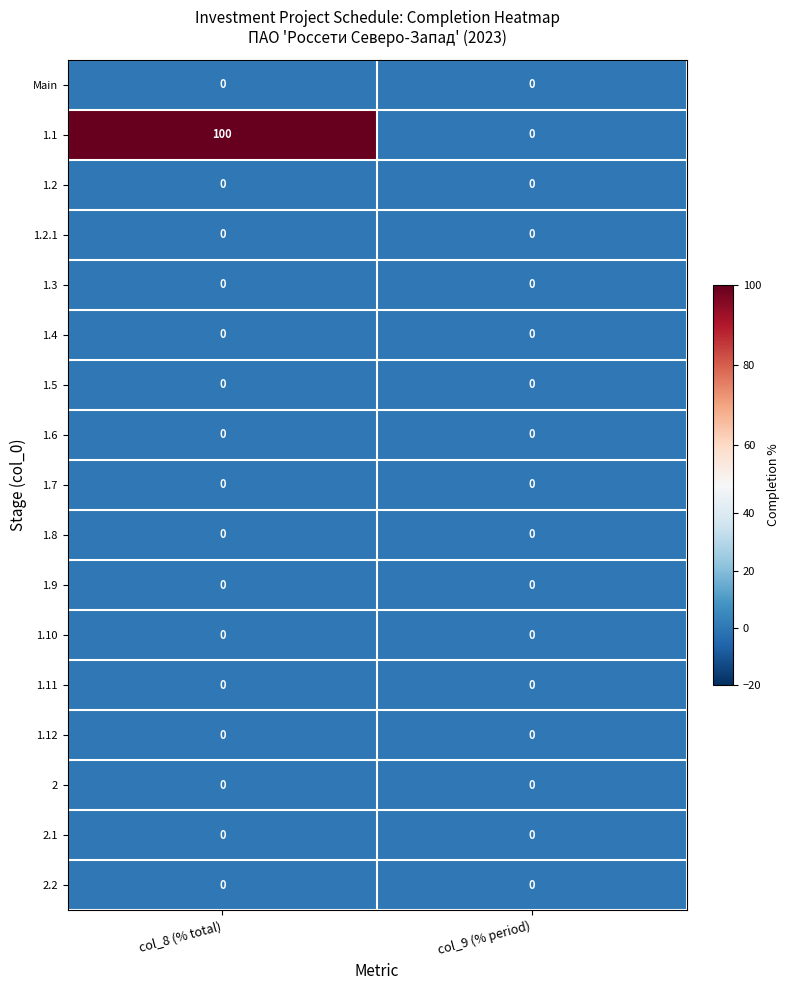

Which series has the largest range (max minus min)?

1.1